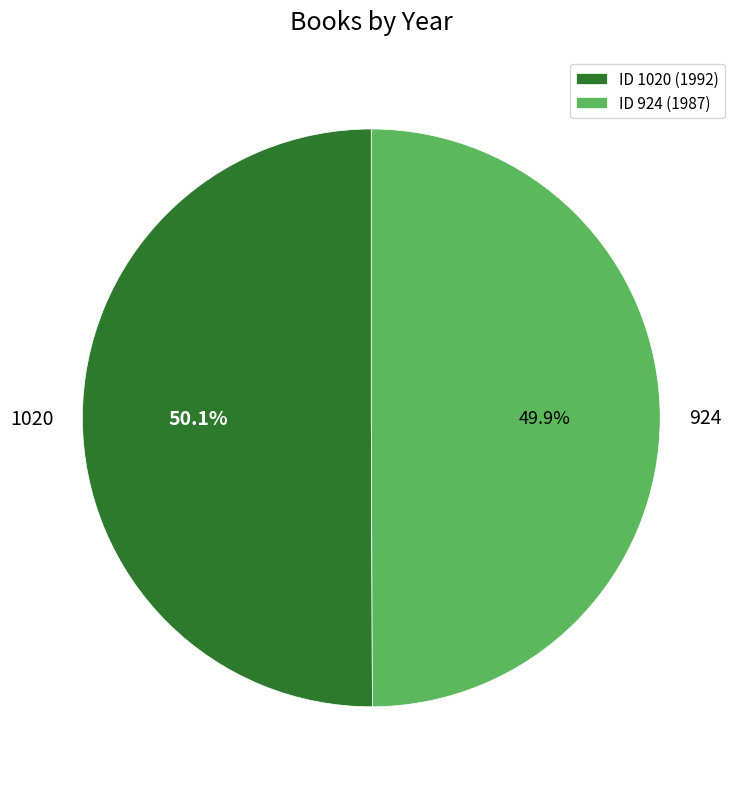

True or false: 924 accounts for 50% of the total.

True